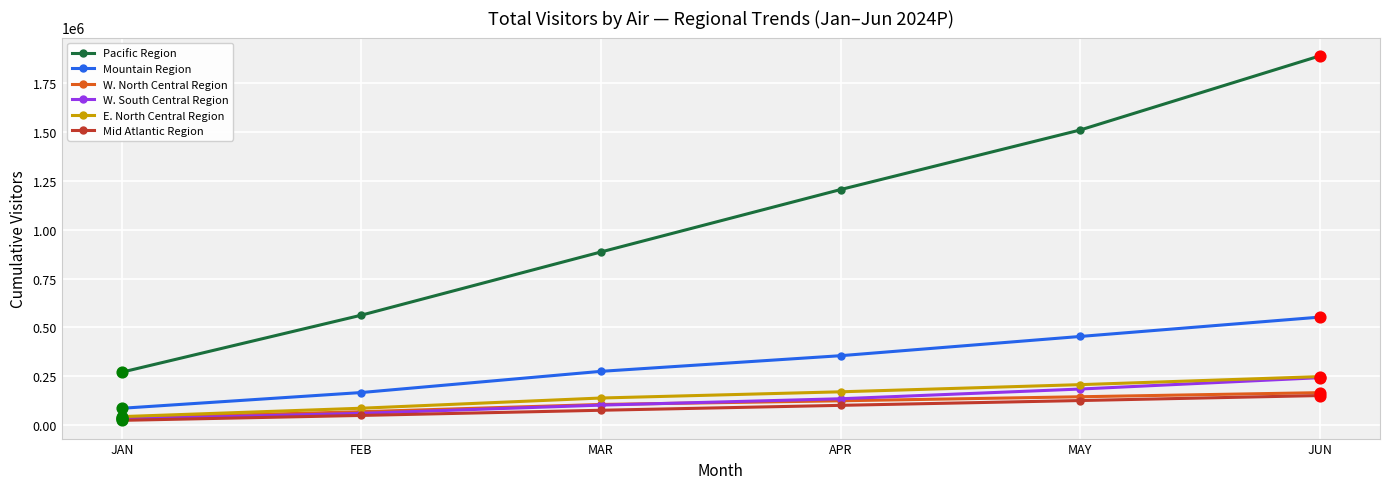

Between APR and MAY, which series saw the biggest shift?

Pacific Region